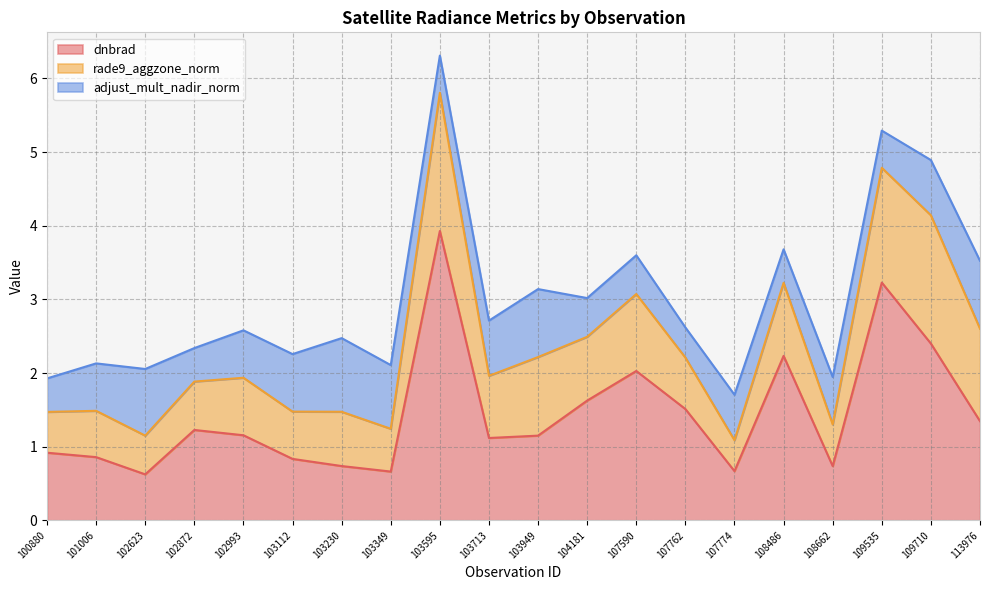

What is the total value across all series at 103230?

2.5